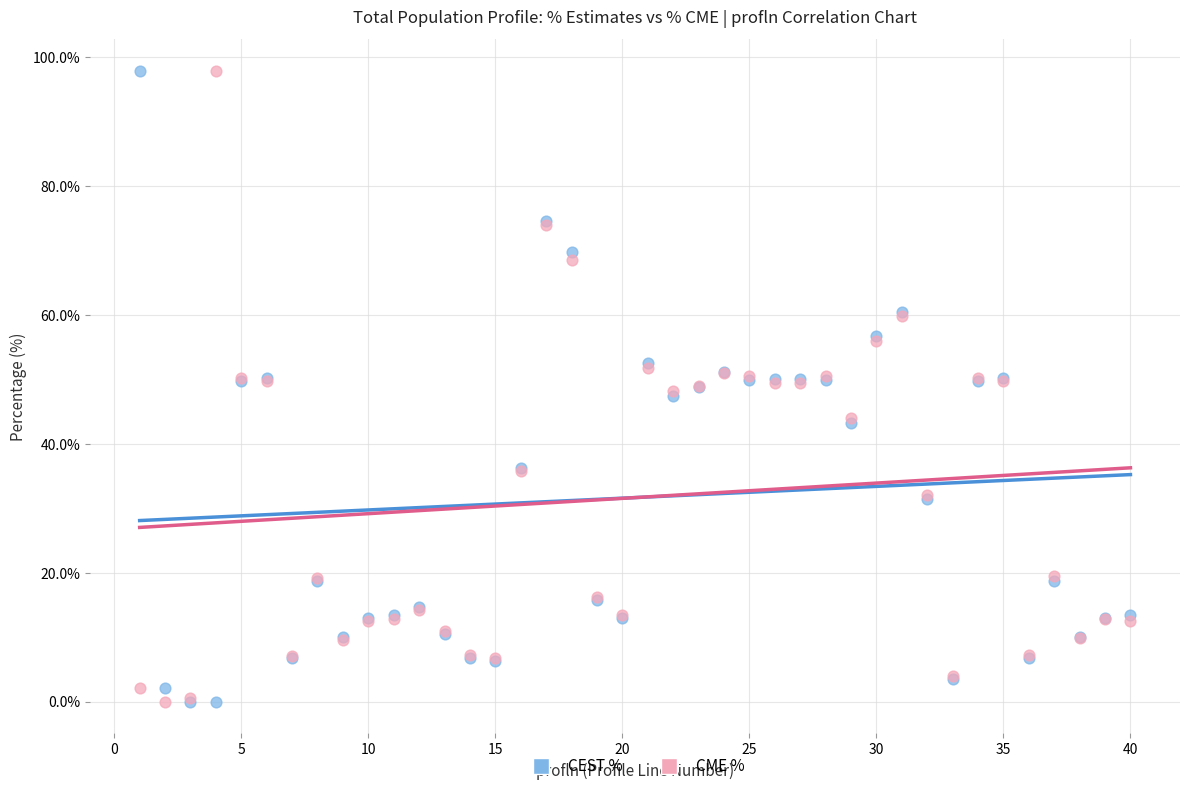

What are all the series names shown in the legend?

CEST %, CME %